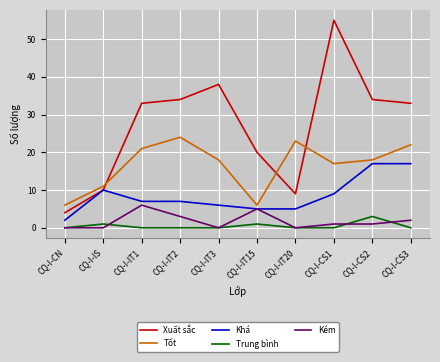

Between CQ-I-IT2 and CQ-I-IT20, which series saw the biggest shift?

Xuất sắc